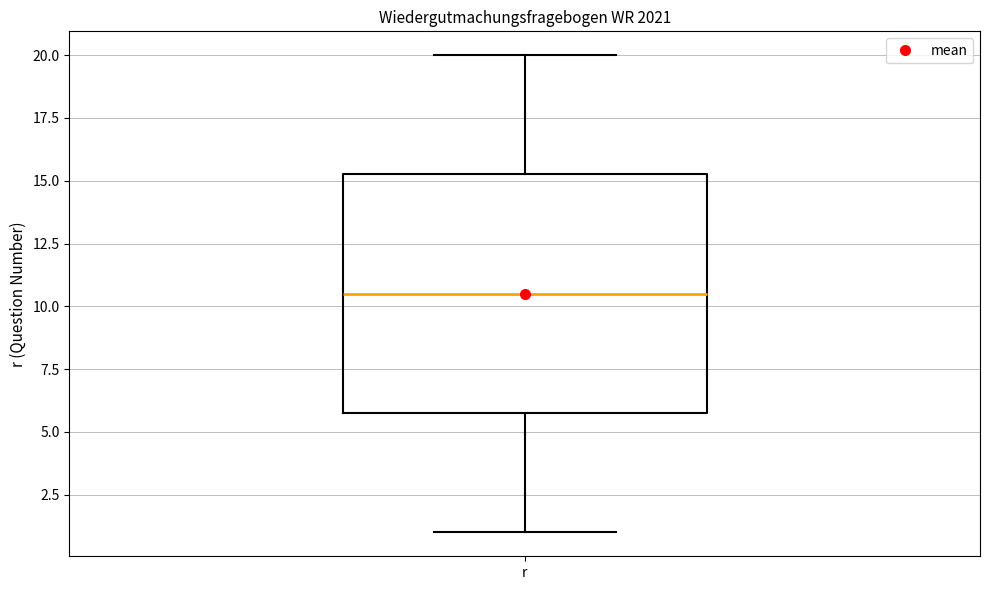

Where does the upper whisker of the box for r end on the y-axis? The values are not printed on the chart, so give them approximately, as read against the axis.

20.0